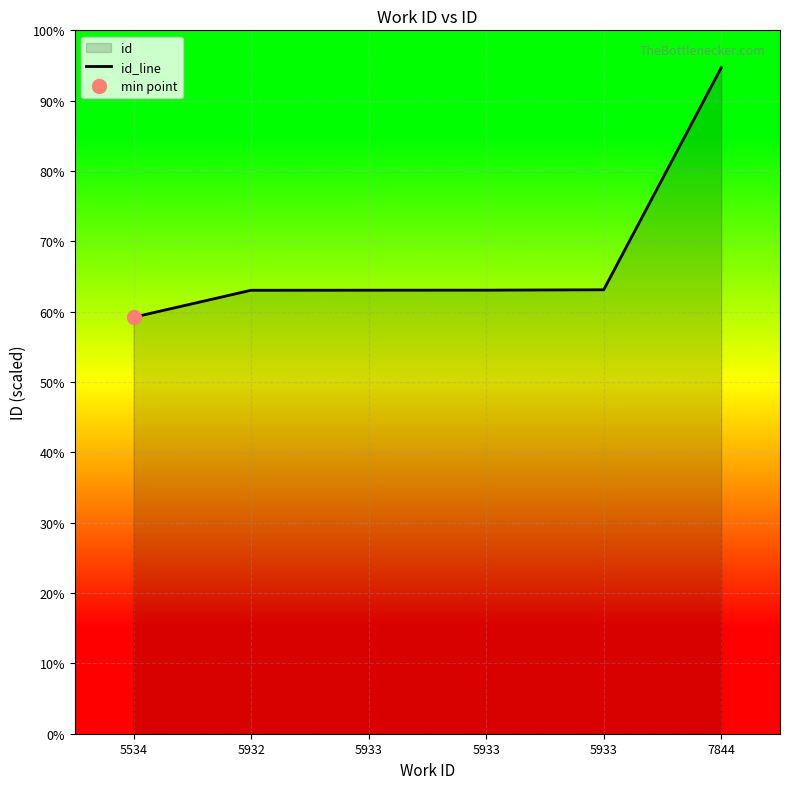

How many lines are shown in the chart?

1